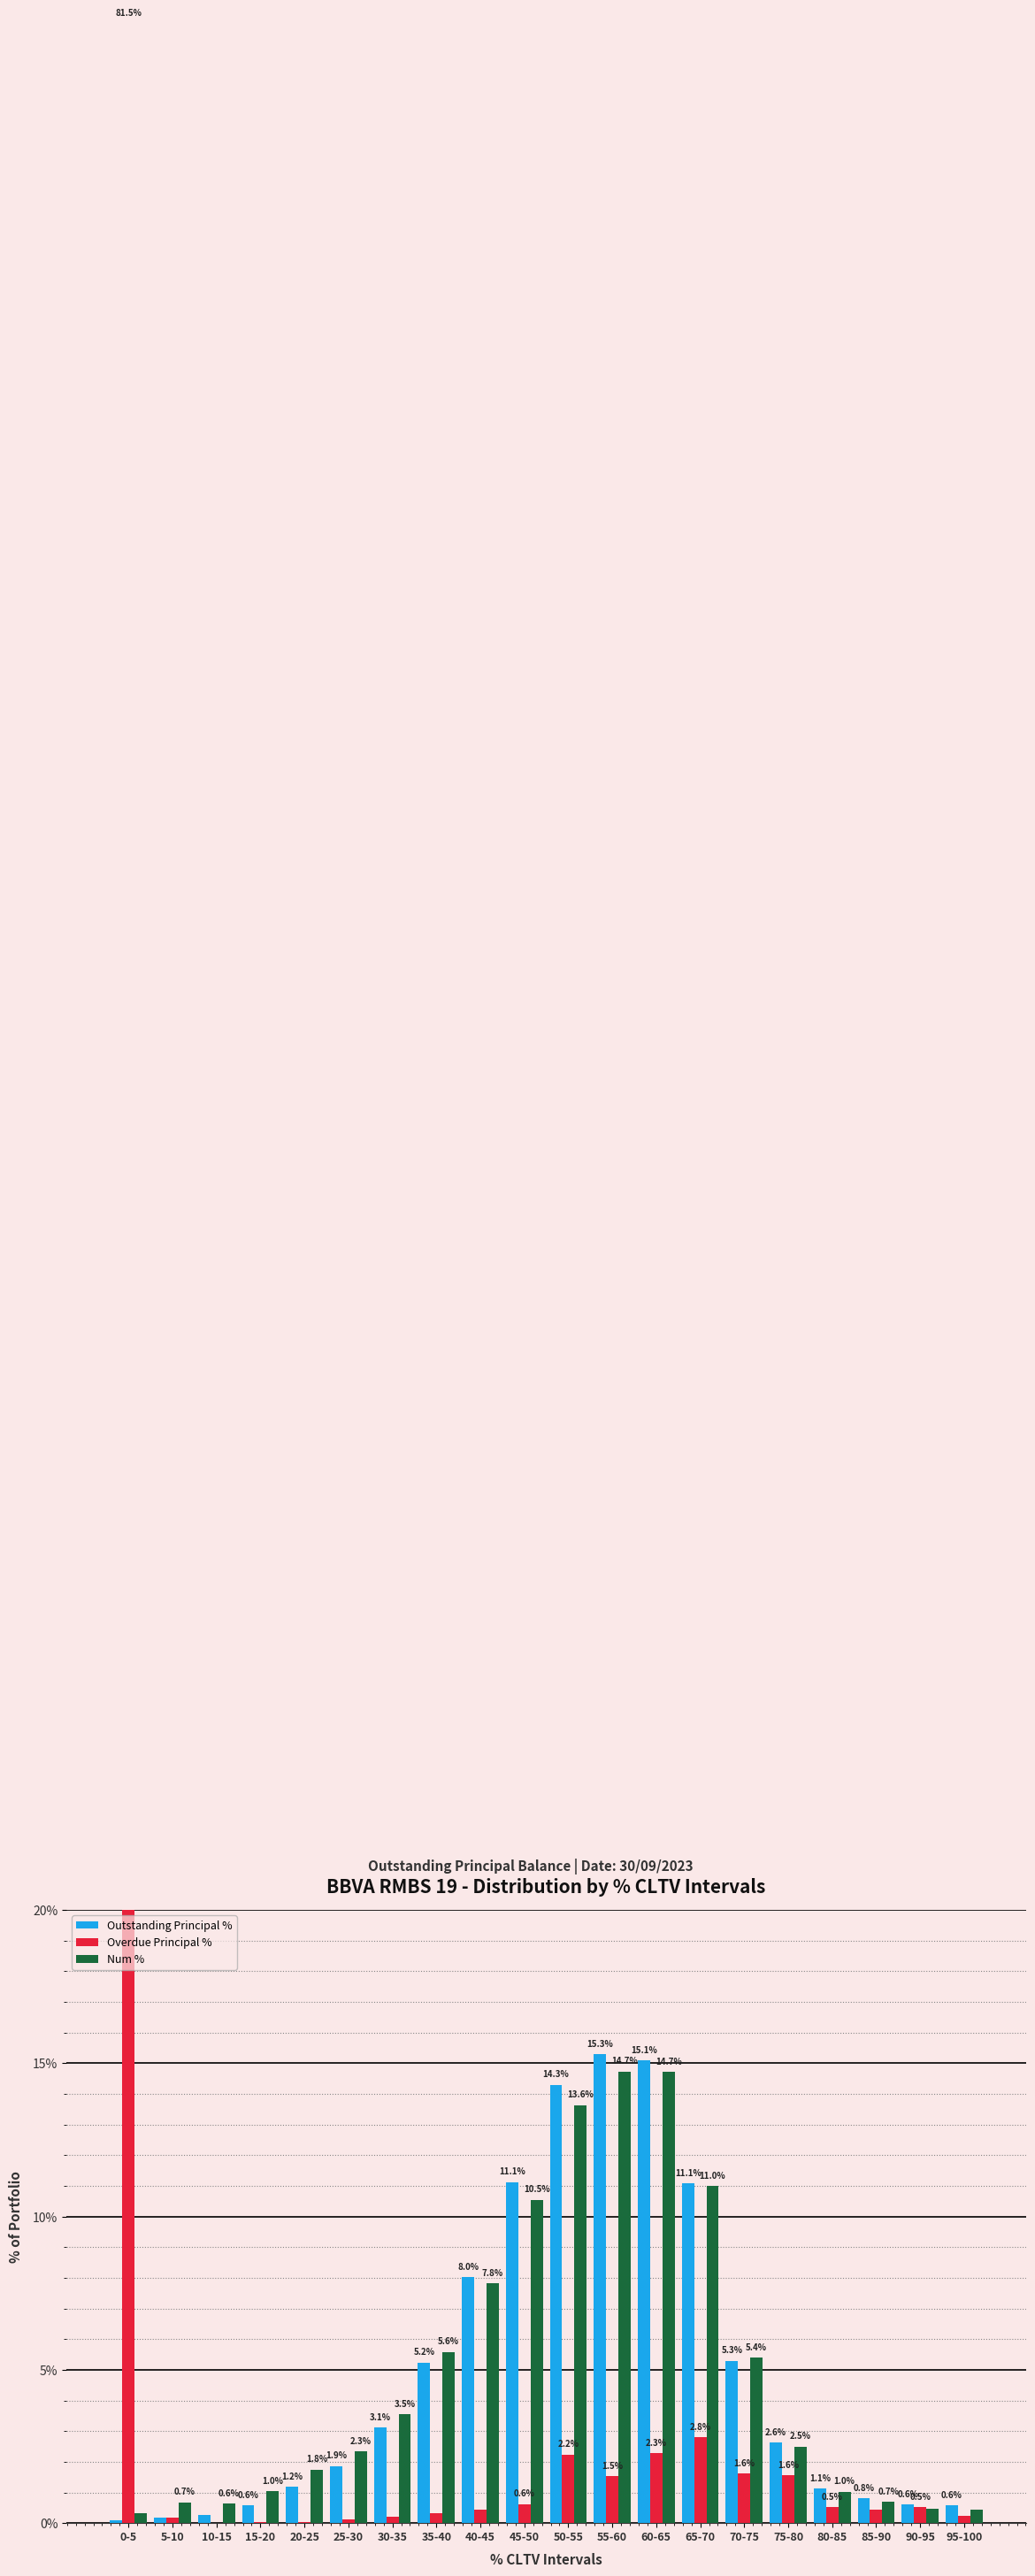

How many series are shown in this chart?

3